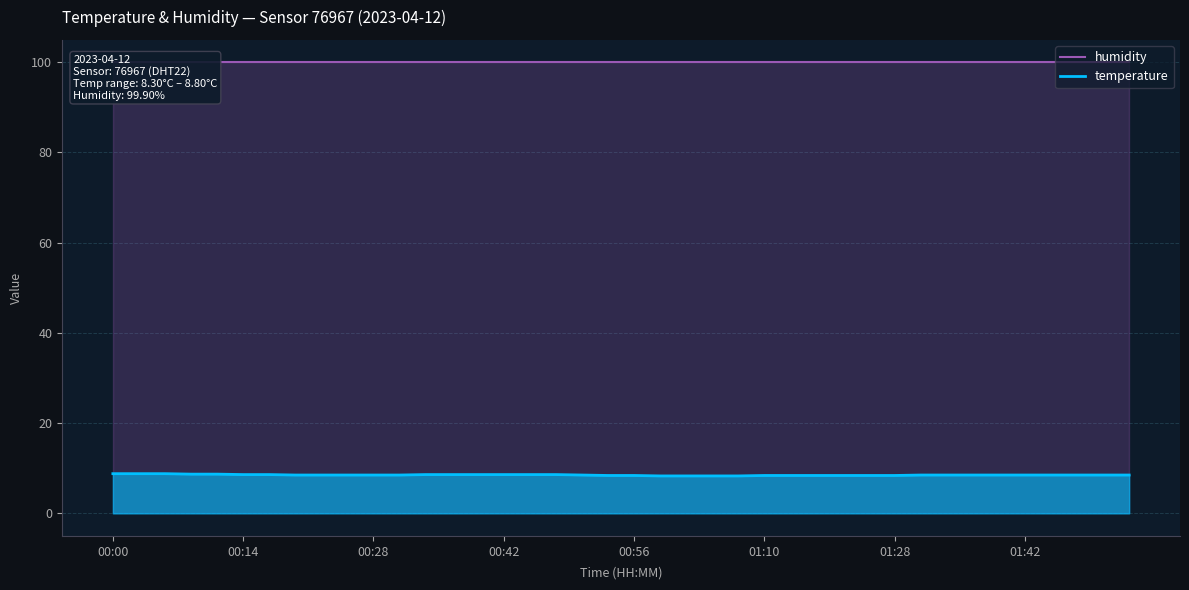

Is it true that temperature equals 8.6 at 00:14?

True